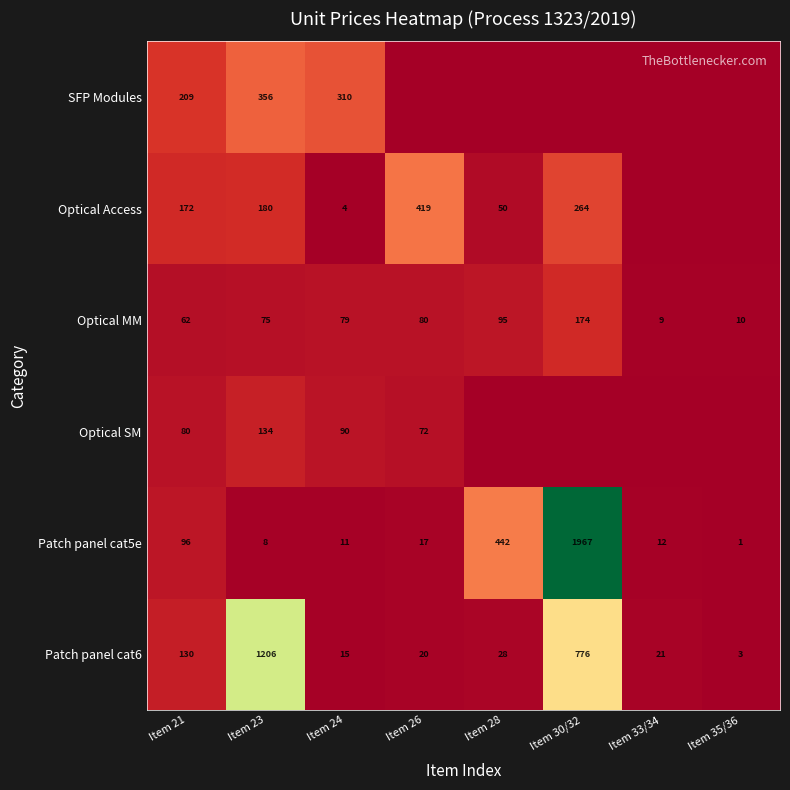

Which category has the lowest value in the Patch panel cat6 series?

Item 35/36